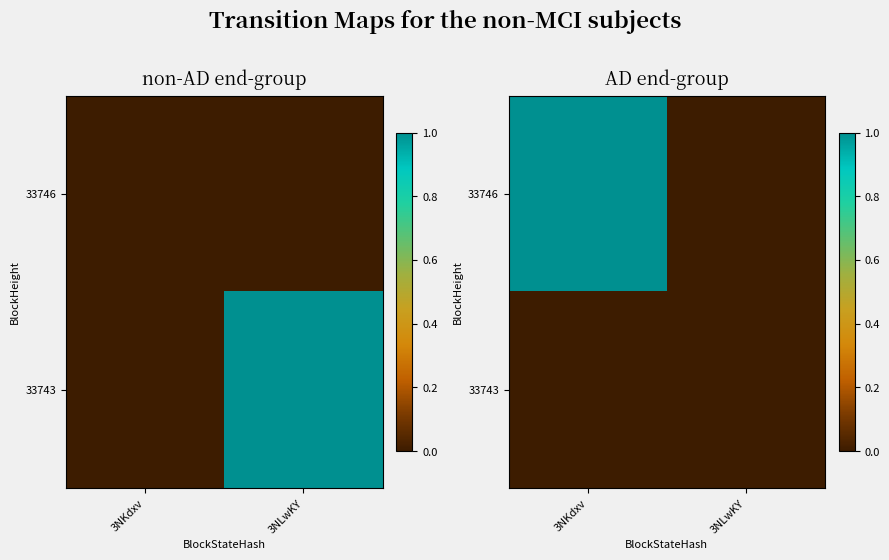

Where is 33743 nearest to the value 0?

3NKdxv